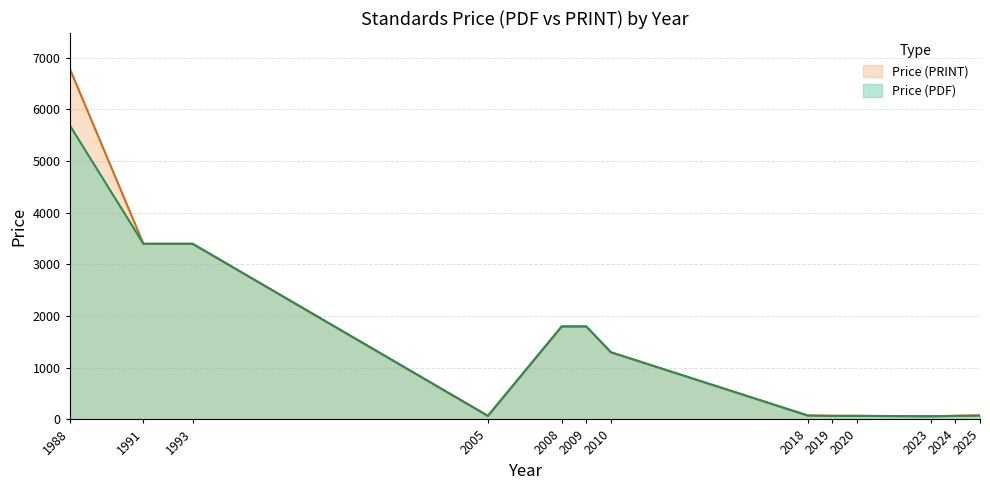

True or false: Price (PRINT) has more than 0 interior local peaks.

False